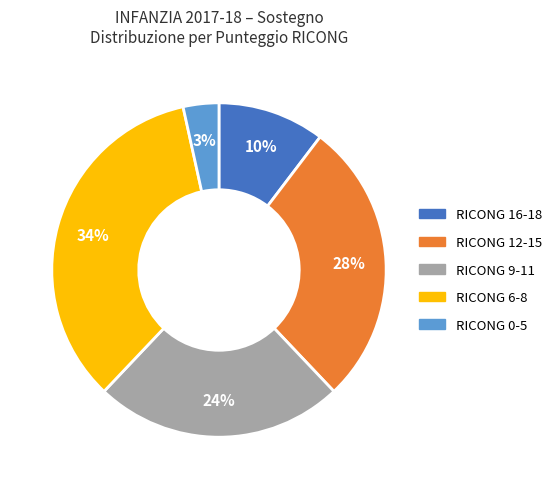

To the nearest percent, what percentage of the pie is RICONG 16-18?

10%